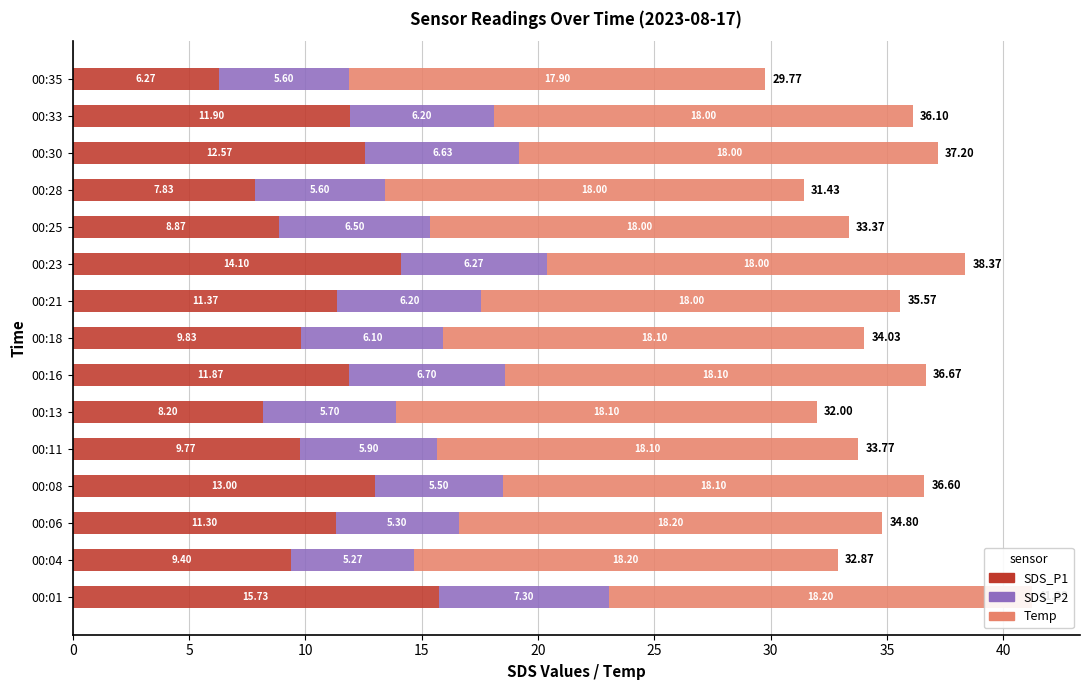

Which series has the largest range (max minus min)?

SDS_P1